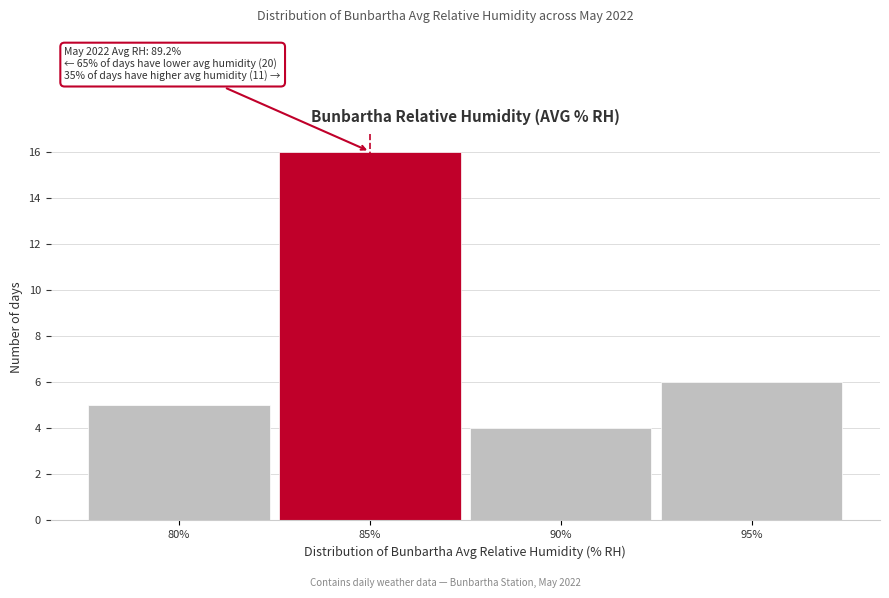

Reading left to right, what are all the values shown in this chart?

80%=5	85%=16	90%=4	95%=6